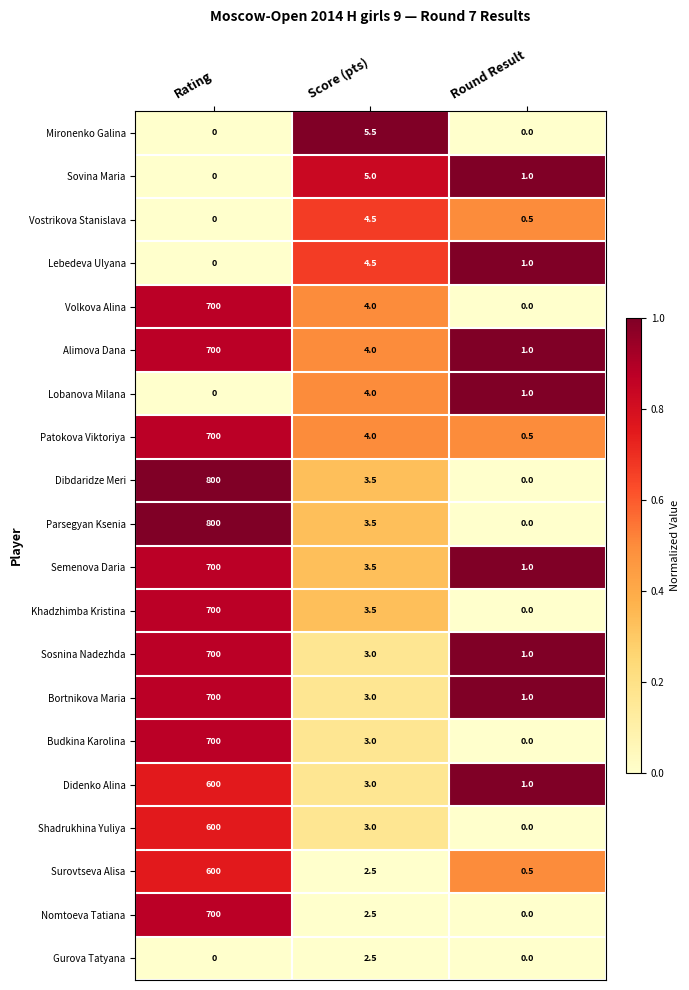

What is the difference between the highest and lowest values at Rating?

800.0